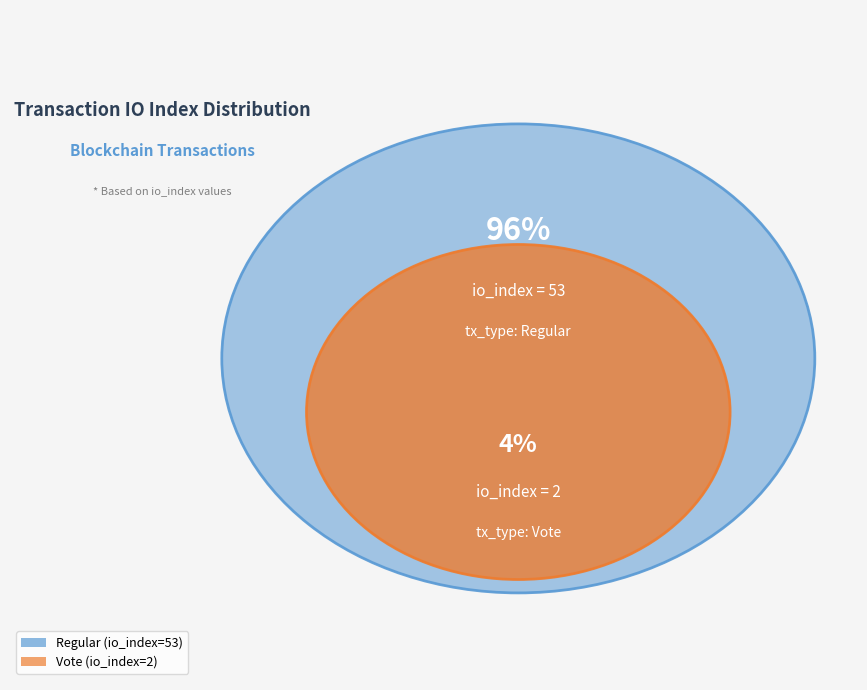

True or false: Vote (io_index=2) accounts for 17% of the total.

False